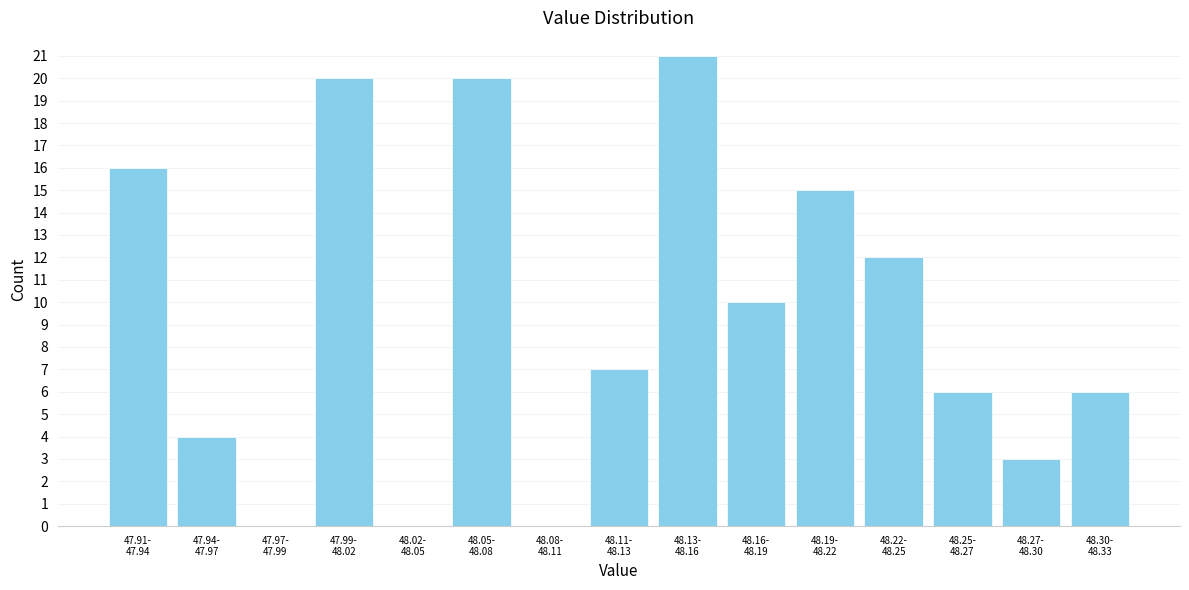

What is the maximum value shown in the chart?

21